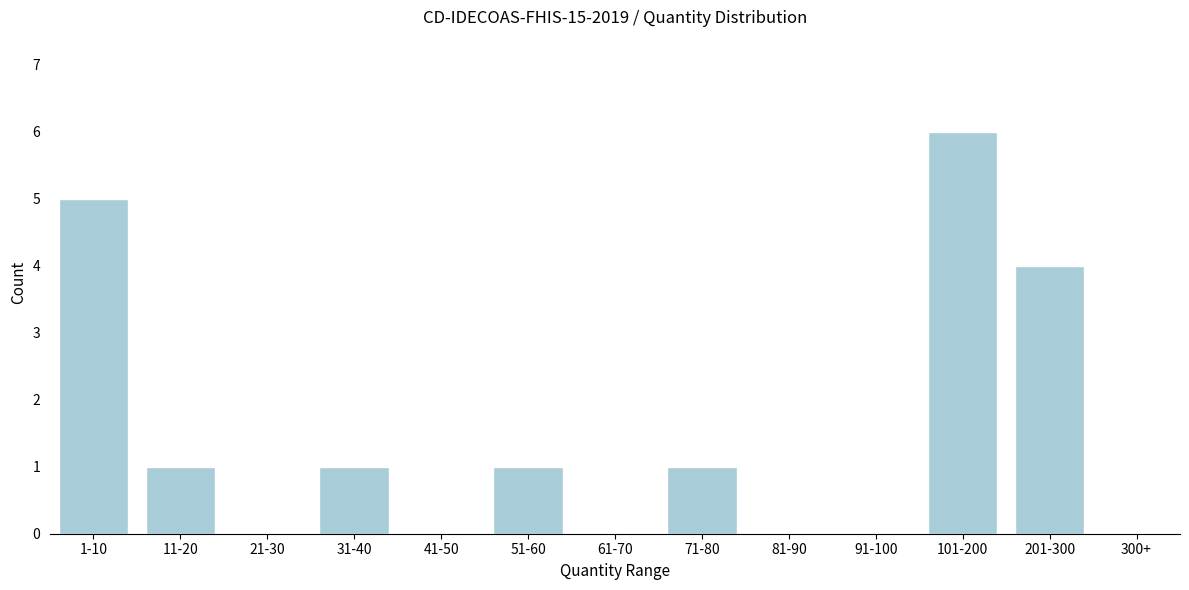

Reading right to left, extract all data points from this chart.

300+=0	201-300=4	101-200=6	91-100=0	81-90=0	71-80=1	61-70=0	51-60=1	41-50=0	31-40=1	21-30=0	11-20=1	1-10=5